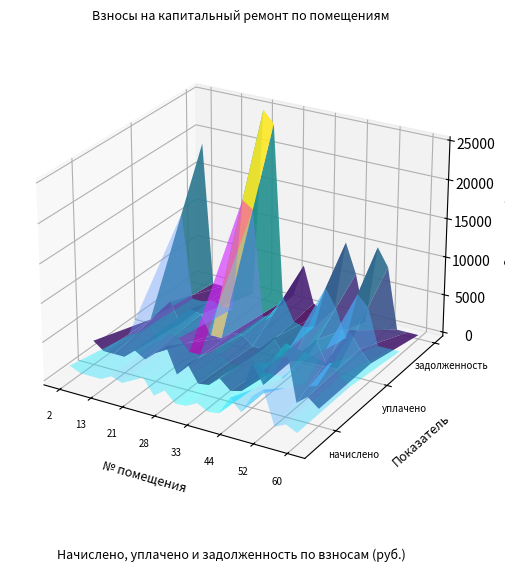

Reading left to right, list all the values displayed in this chart.

начислено: 2621.4	1612.6	1612.6	1612.6	2820.2	2003.3	3203.9	4454.2	1165.1	2912.6	710.4	916.4	2145.4	916.4	1278.7	5193.1	2820.2	6852.7	8844.8	1683.6	2820.2	1683.6
уплачено: 0.0	1247.0	3115.6	551.9	2867.0	2464.9	0.0	0.0	1090.1	1198.7	0.0	0.0	1761.5	0.0	0.0	-1296.7	3038.9	-4058.4	-41.9	5378.2	3302.5	1762.0
задолженность (взнос): 18730.6	27.2	0.0	722.3	0.0	0.0	24922.2	23362.1	0.0	1102.7	5526.0	724.1	0.0	724.1	9946.8	6093.2	0.0	10310.9	8007.1	0.0	0.0	0.0